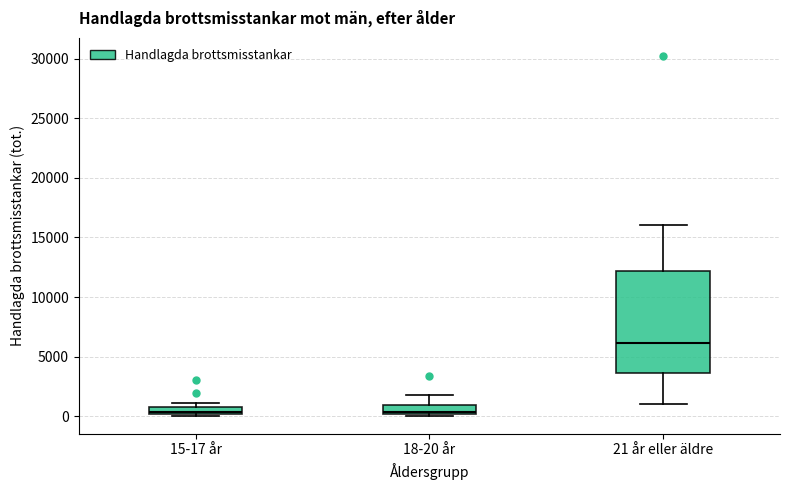

Where is the upper edge of the box for 15-17 år on the y-axis? The values are not printed on the chart, so give them approximately, as read against the axis.

500